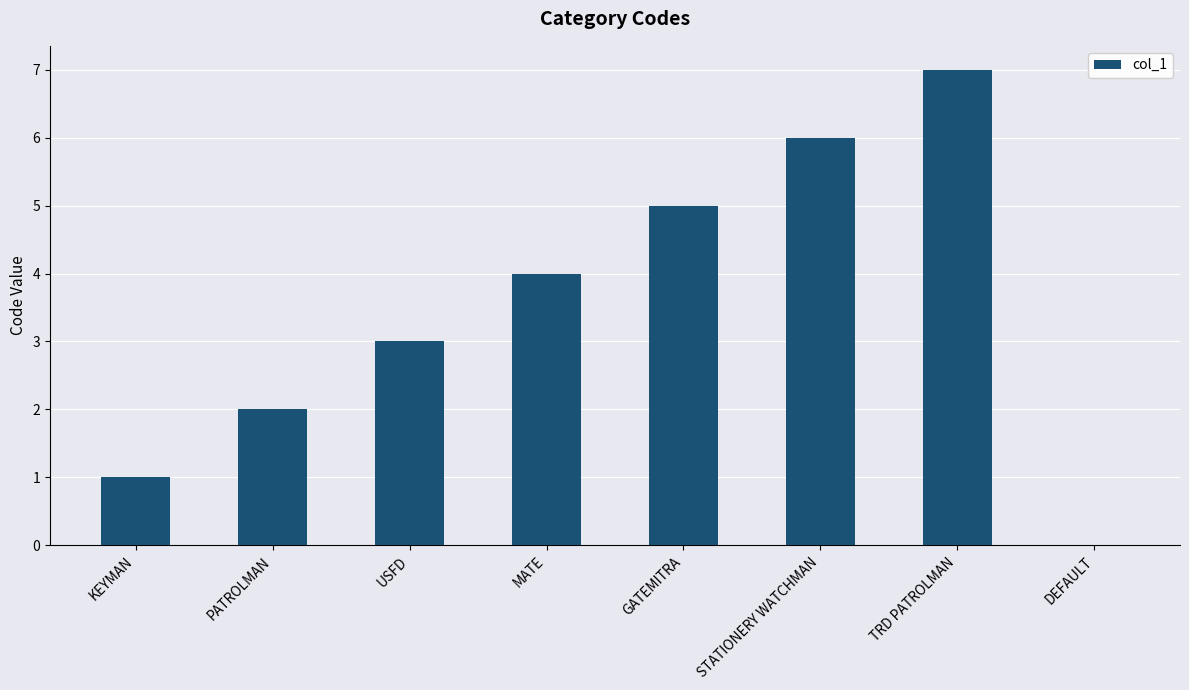

What is the maximum value shown in the chart?

7